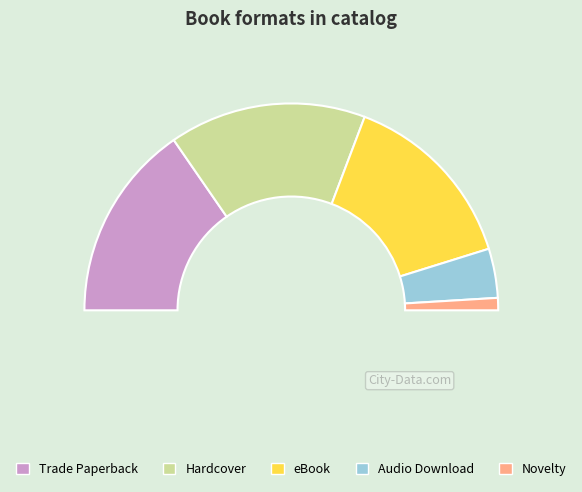

True or false: eBook accounts for 29% of the total.

True